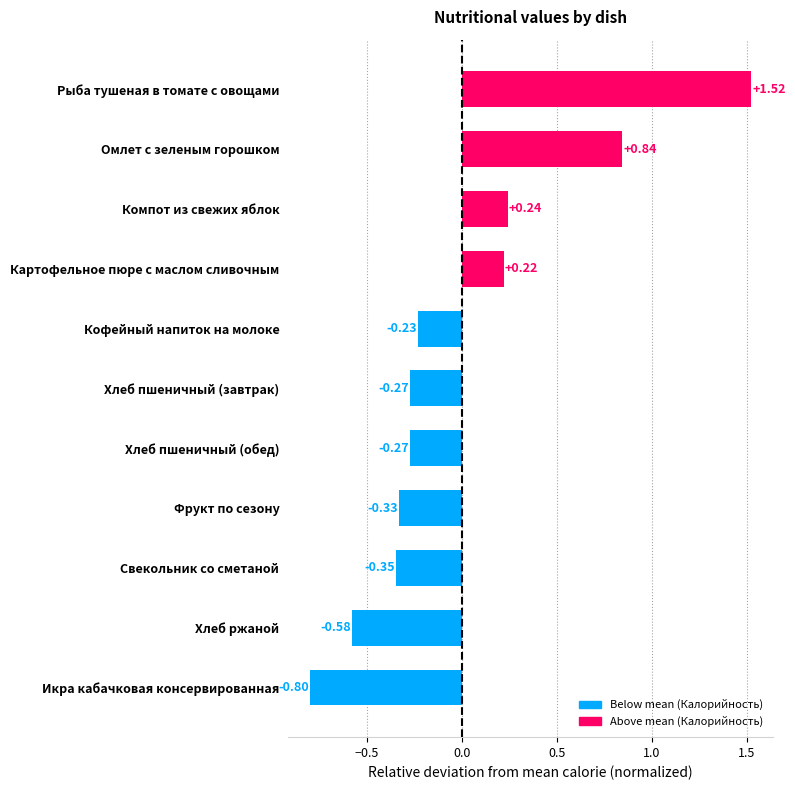

What is the difference between the maximum and minimum values?

2.3